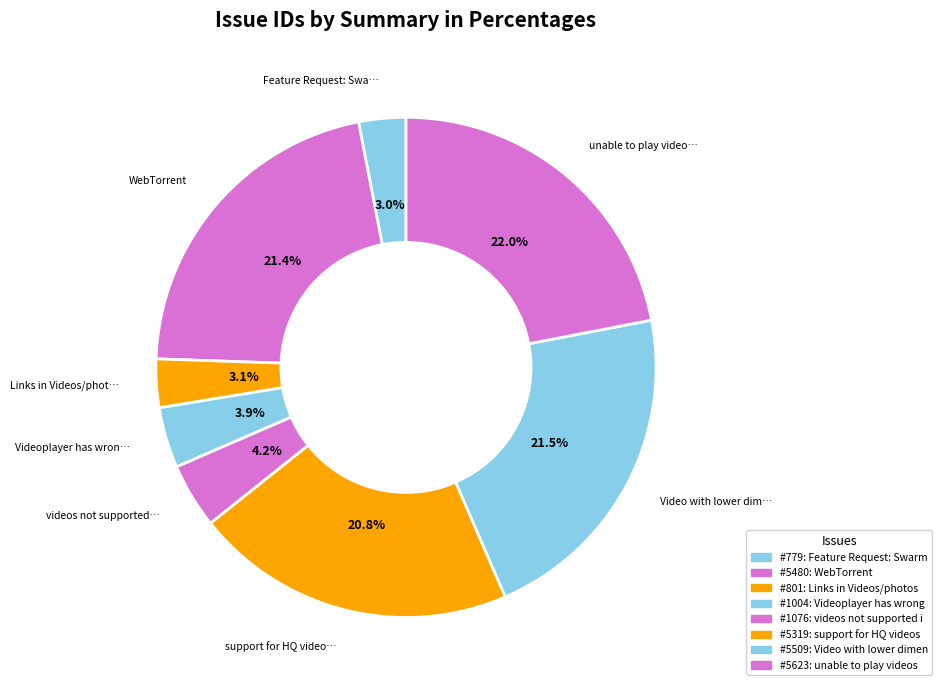

Count the number of slices in the pie.

8